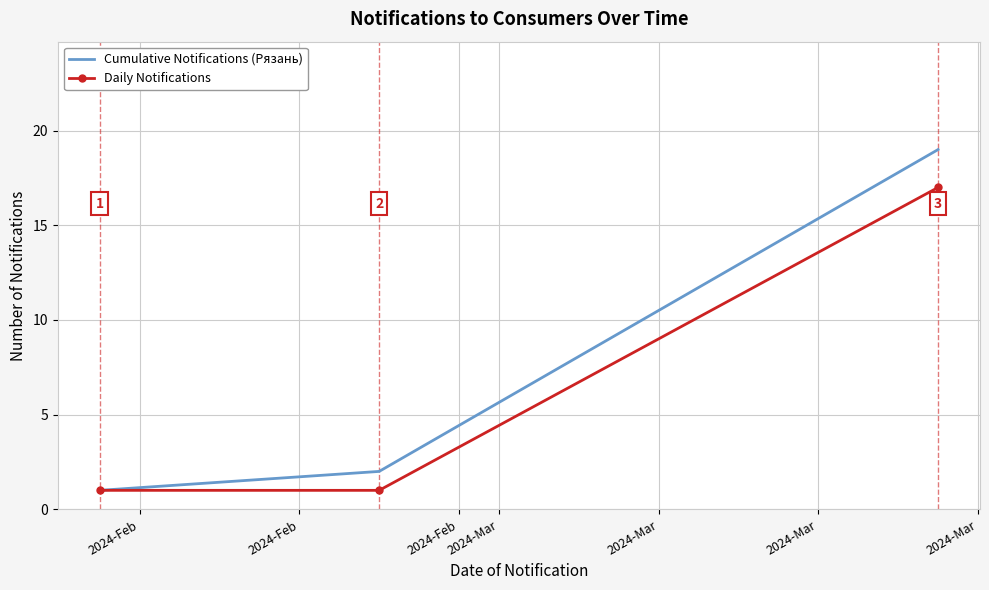

Count the number of categories in the chart.

3